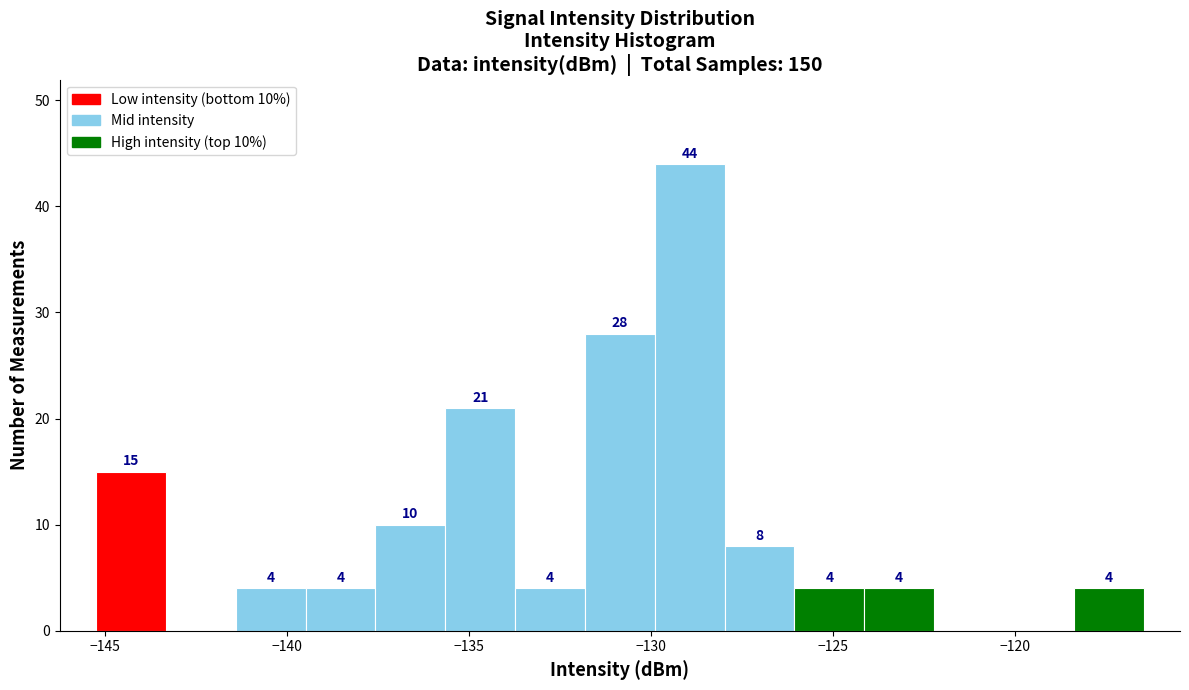

Read against the x-axis, roughly where is the centre of the tallest bar?

-129.0